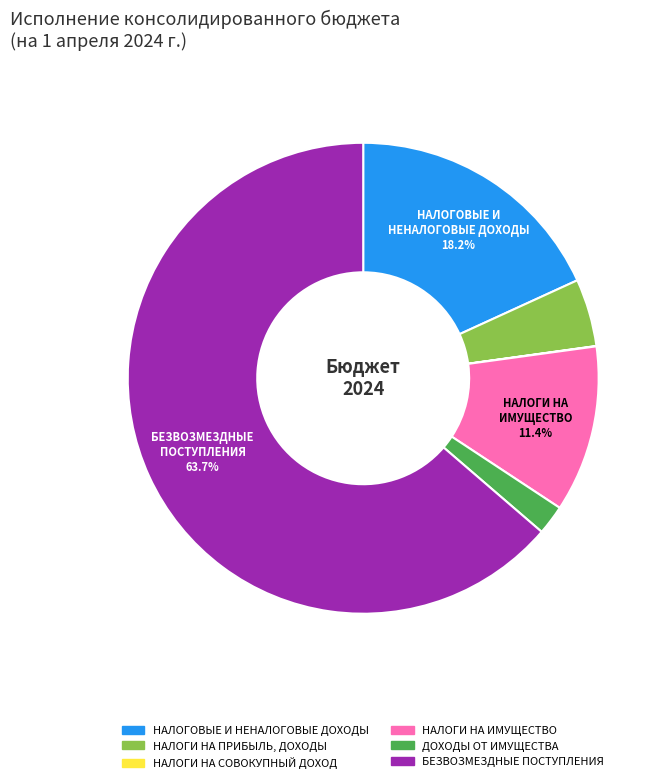

Is there a majority slice in this chart?

Yes